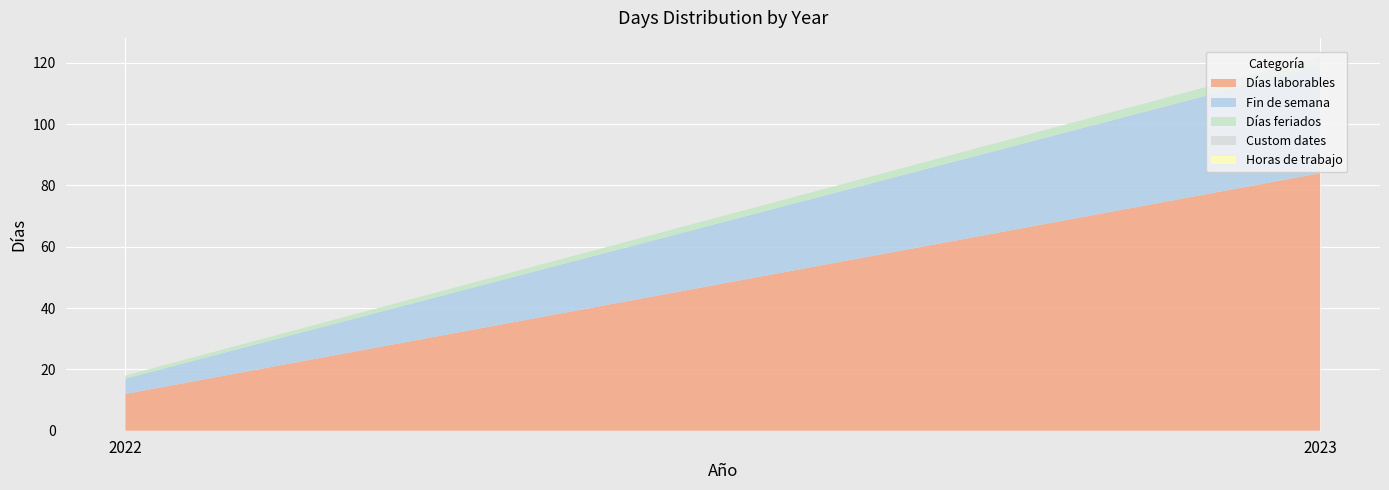

Reading right to left, transcribe all the data shown in this chart.

Días laborables: 84	12
Fin de semana: 35	5
Días feriados: 3	1
Custom dates: 0	0
Horas de trabajo: 0	0